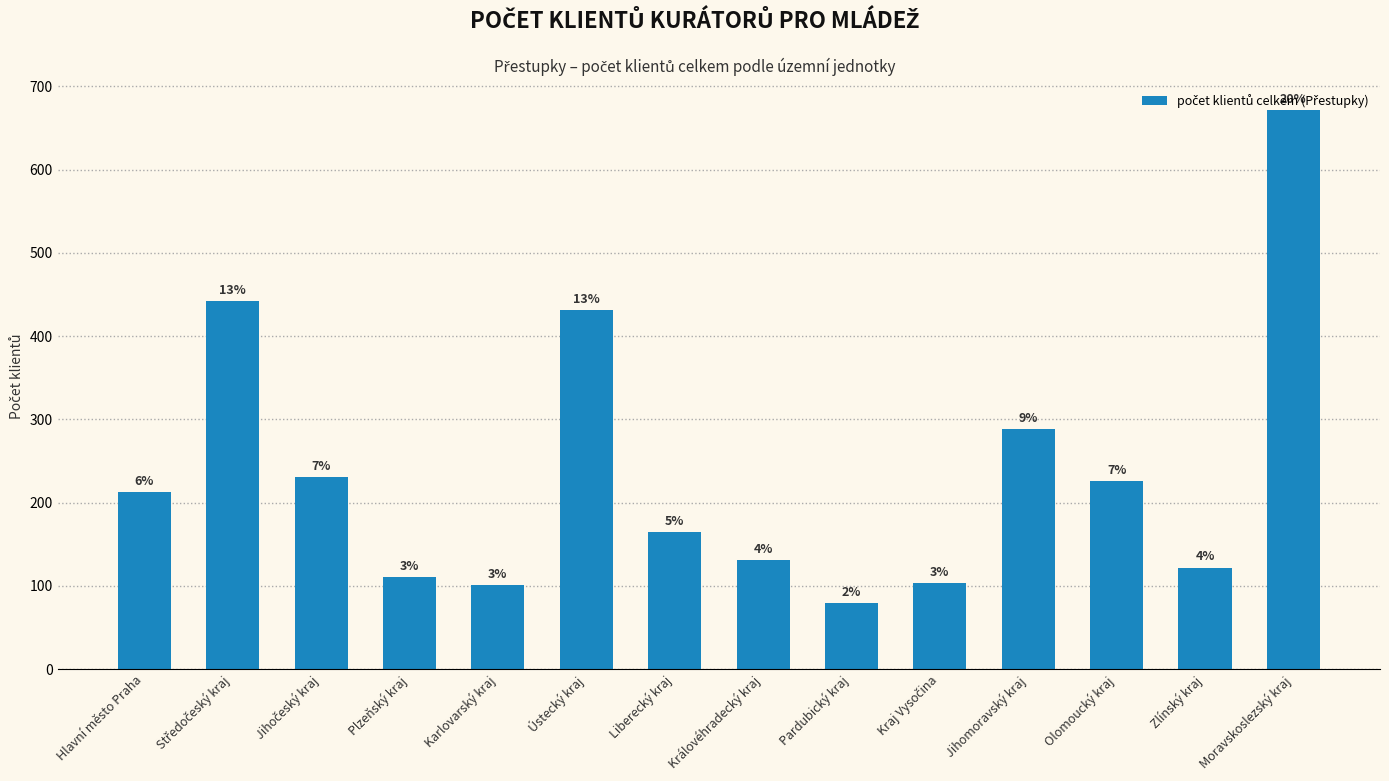

List the labels in order of value, largest first.

Moravskoslezský kraj, Středočeský kraj, Ústecký kraj, Jihomoravský kraj, Jihočeský kraj, Olomoucký kraj, Hlavní město Praha, Liberecký kraj, Královéhradecký kraj, Zlínský kraj, Plzeňský kraj, Kraj Vysočina, Karlovarský kraj, Pardubický kraj